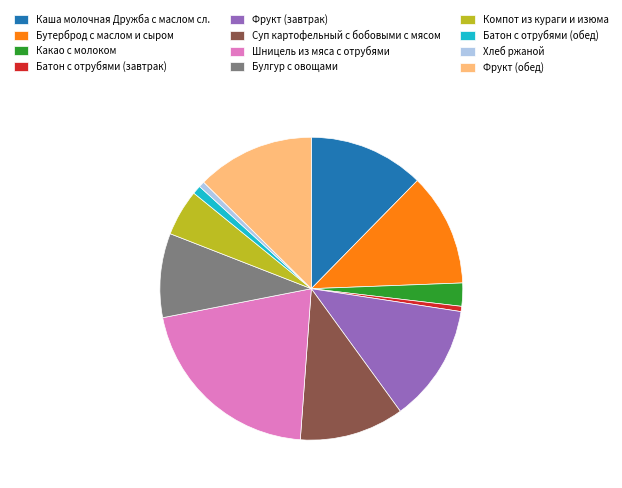

Which category has the biggest portion of the pie?

Шницель из мяса с отрубями